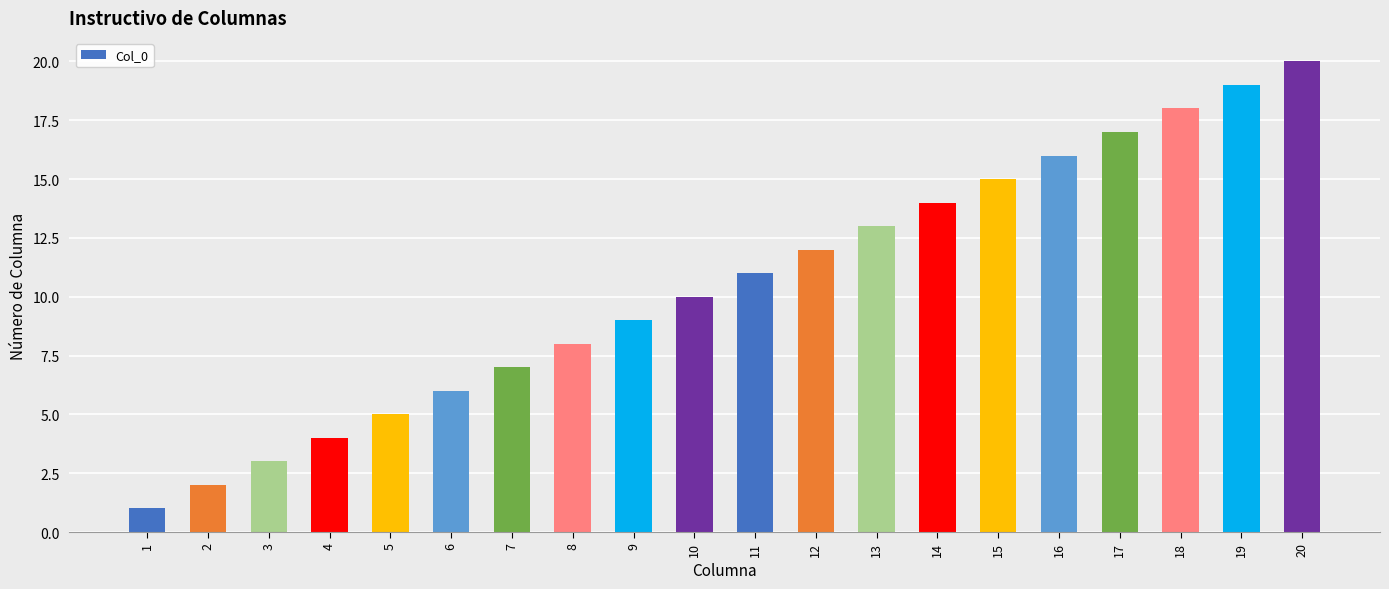

What is the sum of the values at 12 and 14?

26